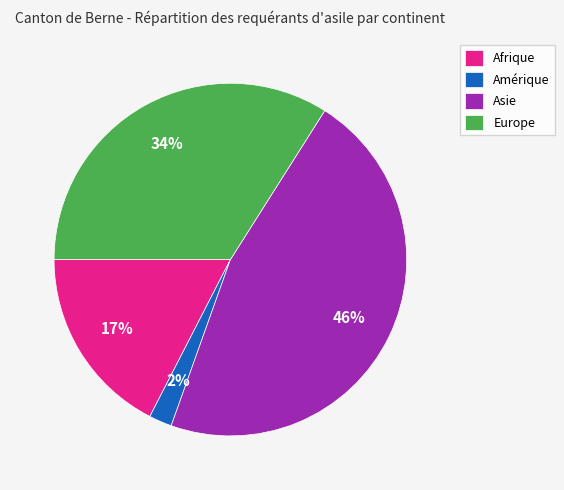

Rank the categories by value from highest to lowest.

Asie, Europe, Afrique, Amérique